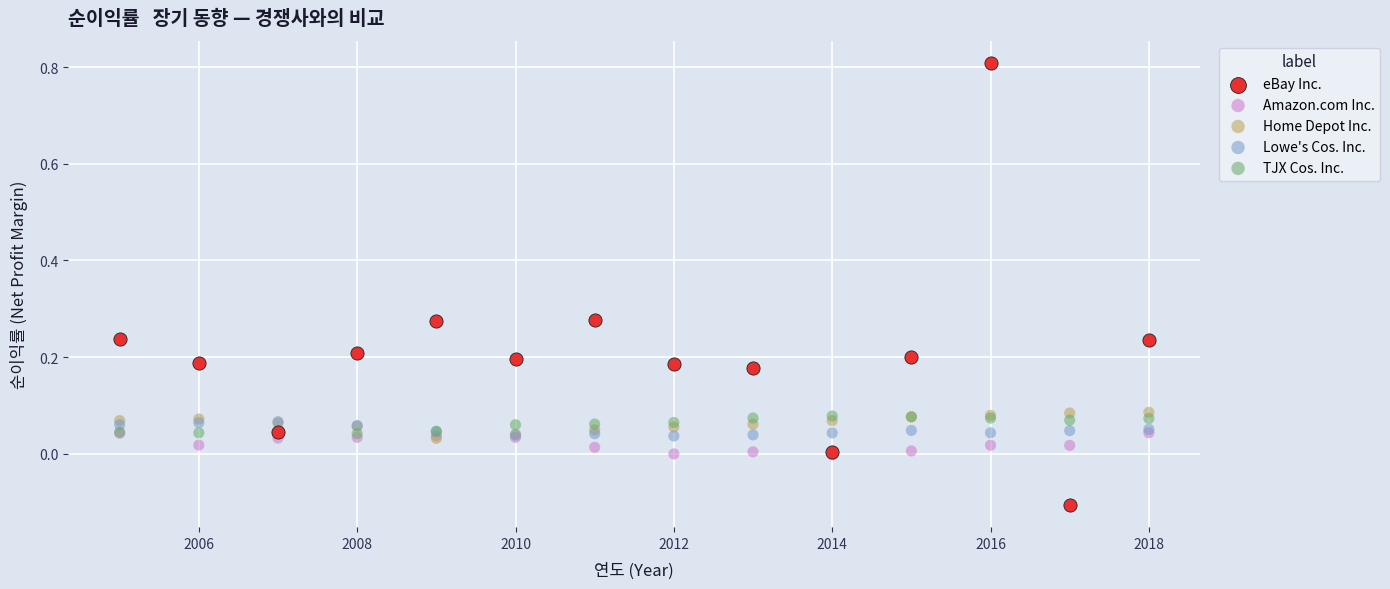

What are all the series names shown in the legend?

eBay Inc., Amazon.com Inc., Home Depot Inc., Lowe's Cos. Inc., TJX Cos. Inc.